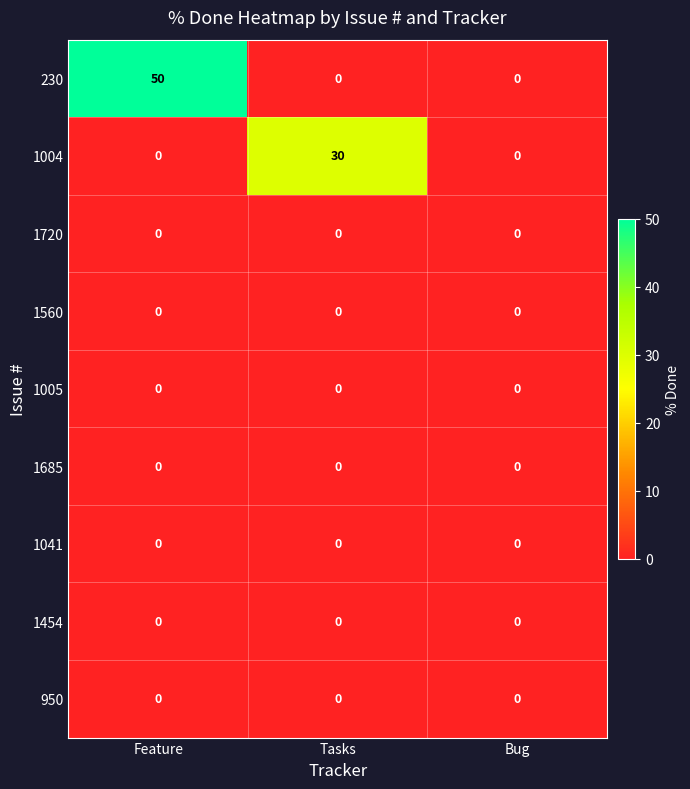

How many categories are shown in the chart?

3